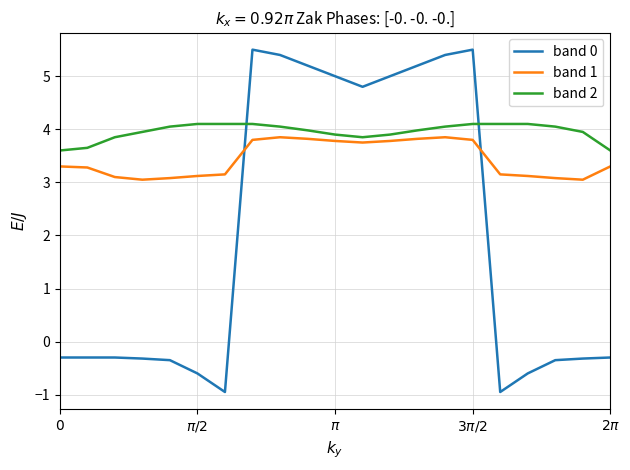

Which series has the largest total across all categories?

band 2